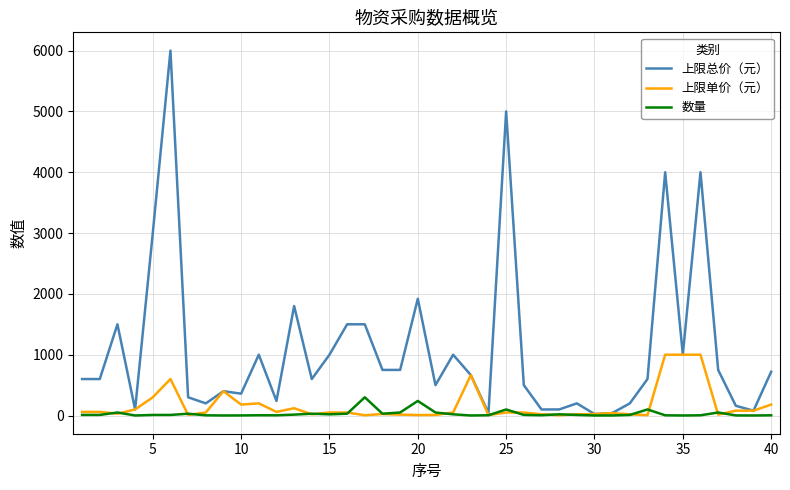

List the series in order of their peak value, highest first.

上限总价（元）, 上限单价（元）, 数量